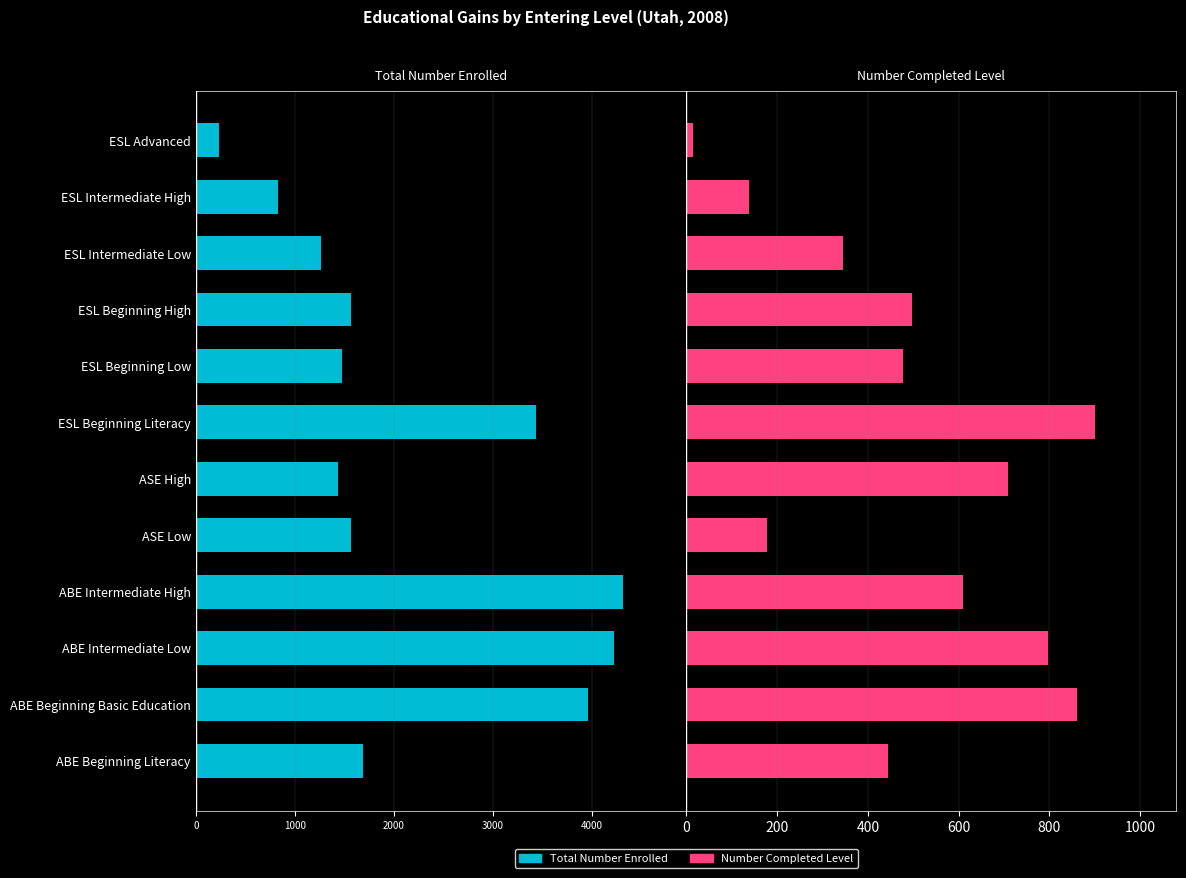

What position from the left is ABE Intermediate High?

4